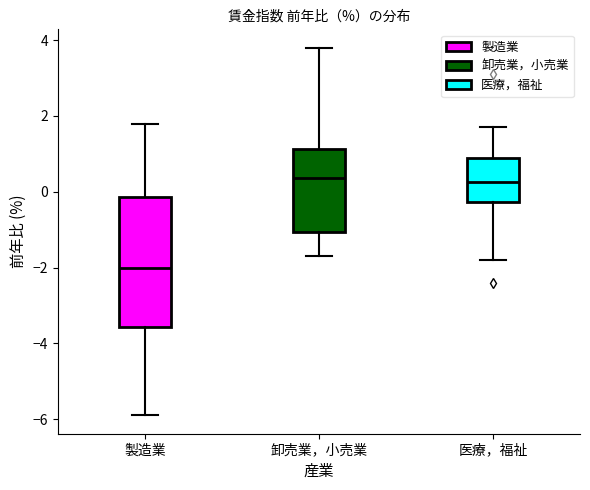

Where does the lower whisker of the box for 製造業 end on the y-axis? The values are not printed on the chart, so give them approximately, as read against the axis.

-5.8